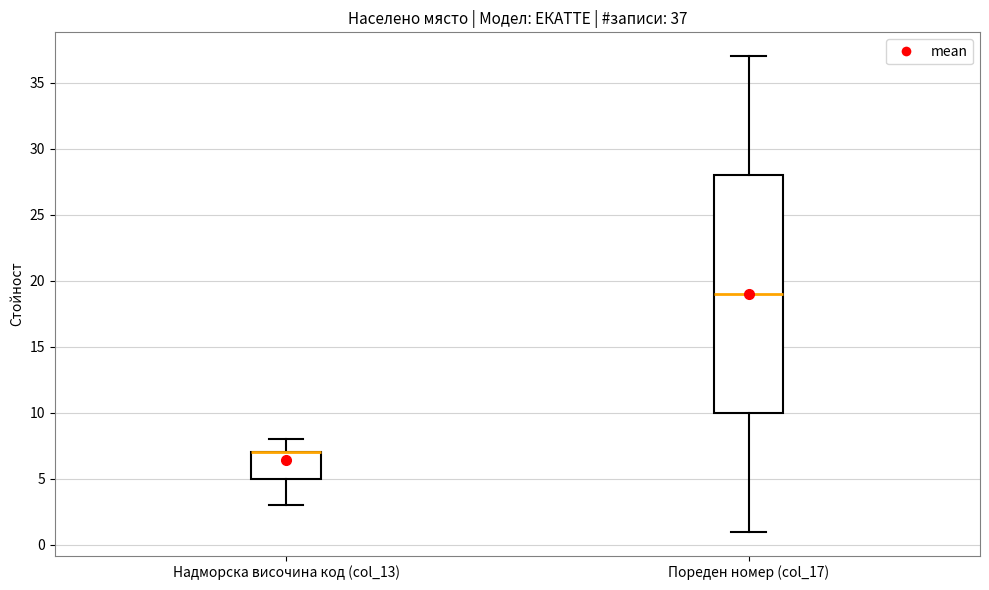

Comparing the boxes themselves (not the whiskers), which one is the tallest?

Пореден номер (col_17)